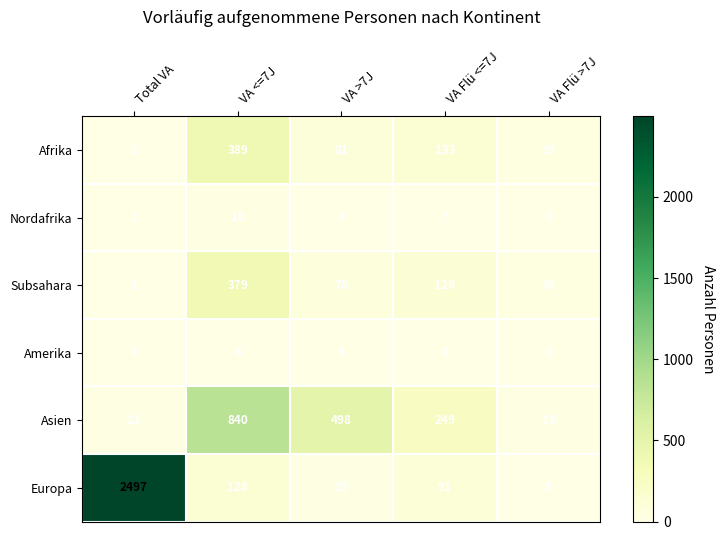

Which series has the largest total across all categories?

Europa